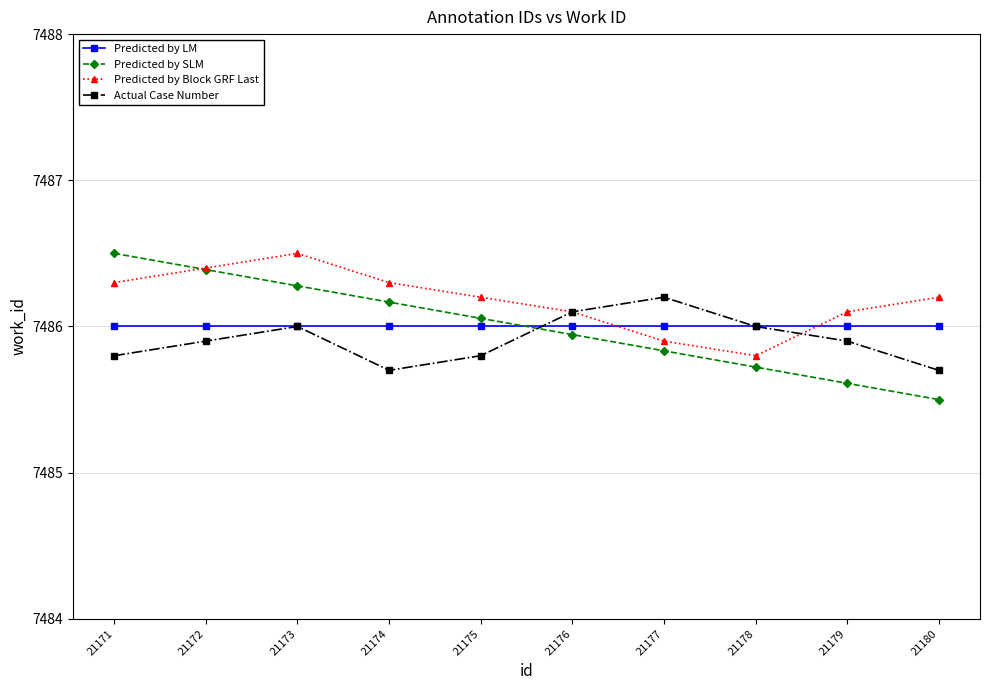

What is the sum of the Predicted by LM values at 21178 and 21174?

14972.0